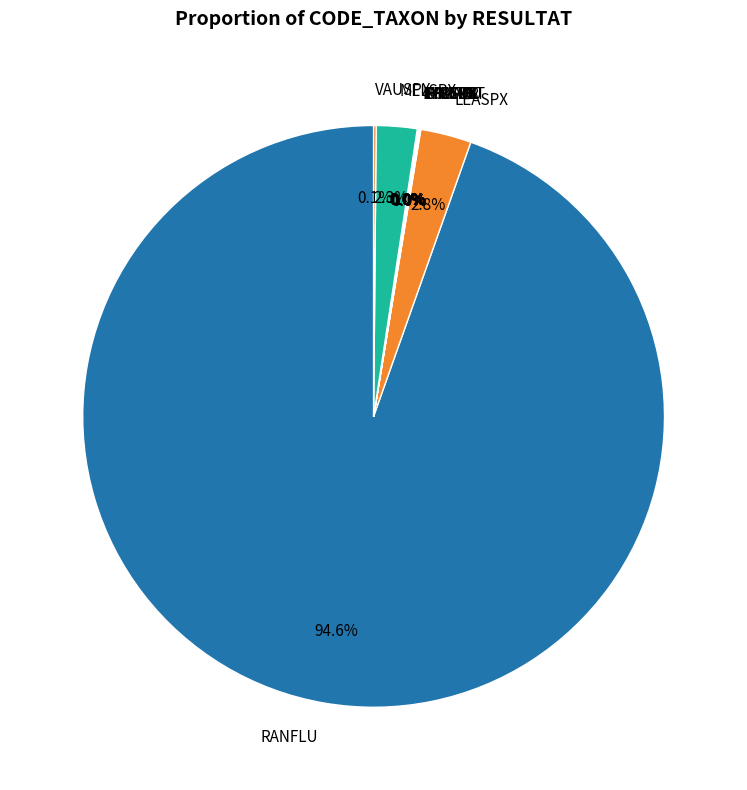

Is RANFLU the majority of the pie?

Yes